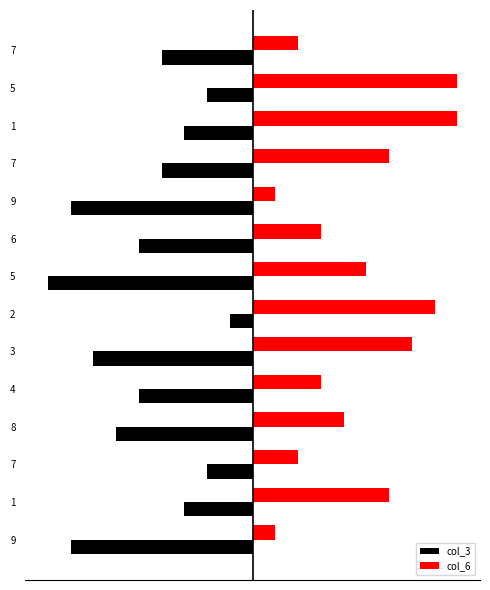

What is the value of the col_3 bar at the 4th from the left?

-6